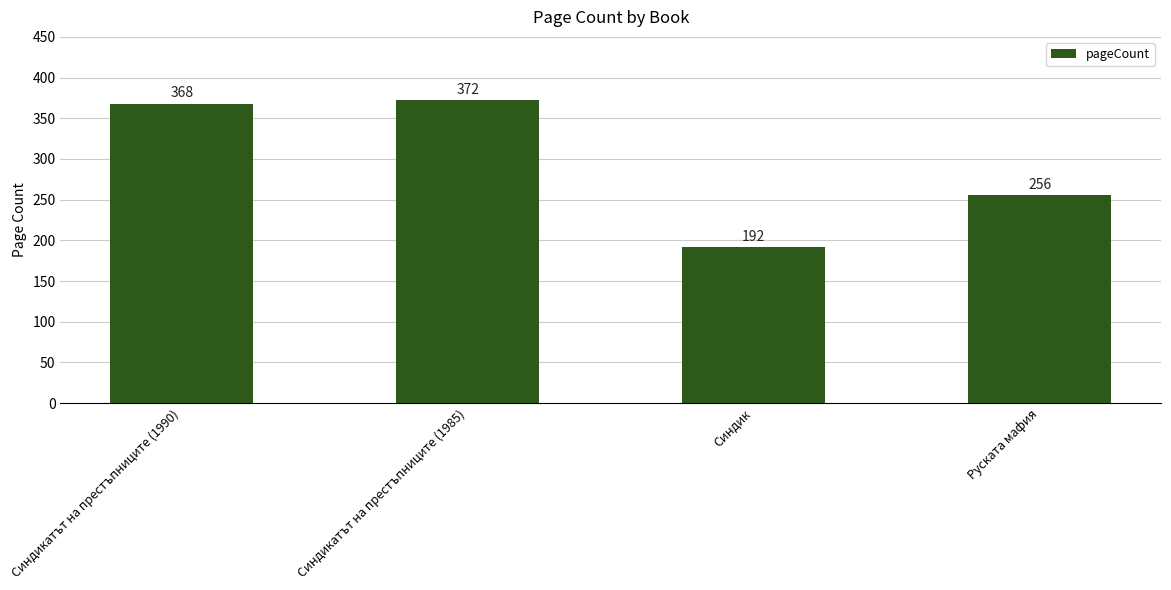

Are the bars grouped side by side (vs. stacked)?

No